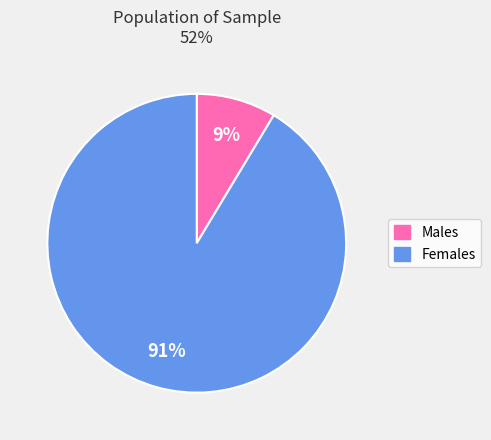

To the nearest percent, what is the average slice percentage?

50%